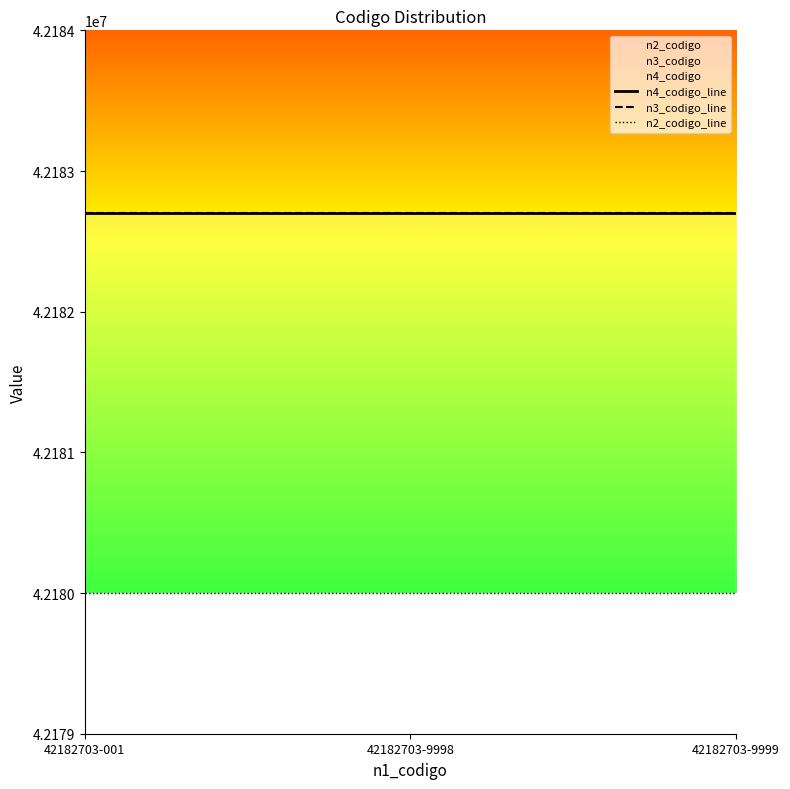

Rank the series at 42182703-001 from highest to lowest value.

n4_codigo_line, n3_codigo_line, n2_codigo_line